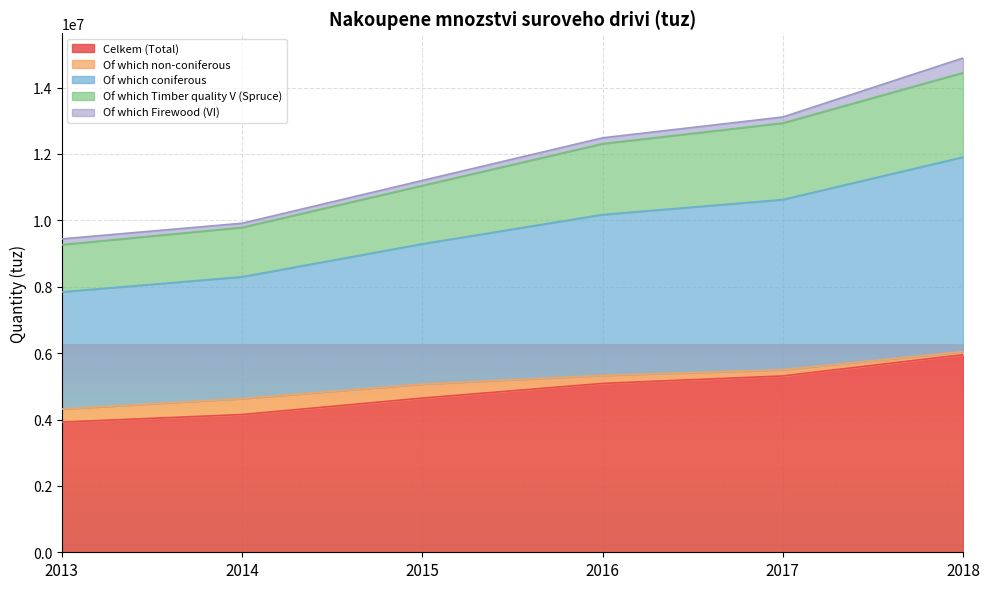

Does the chart display data point markers on the line(s)?

No